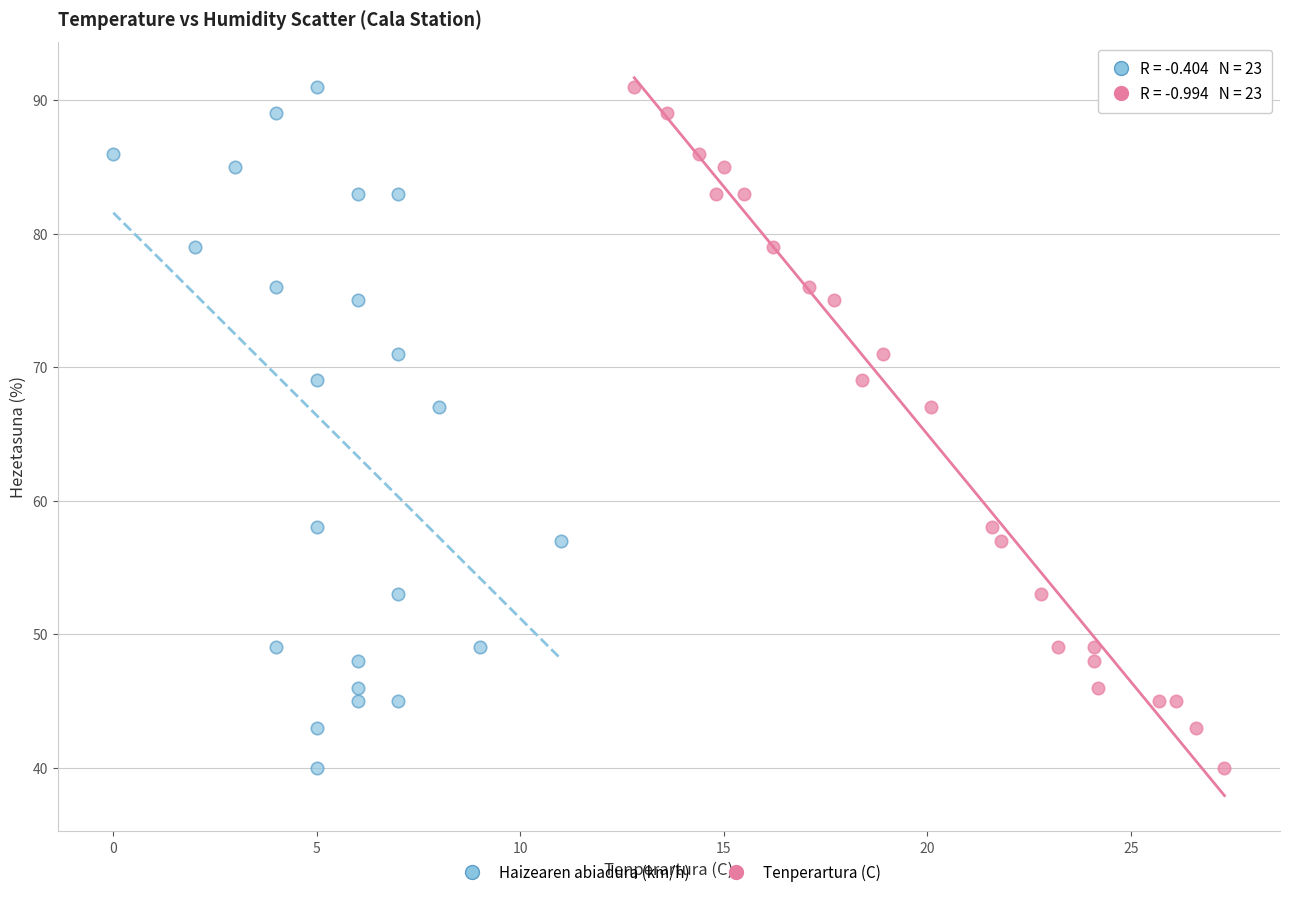

What are all the series names shown in the legend?

Haizearen abiadura (km/h), Tenperartura (C)